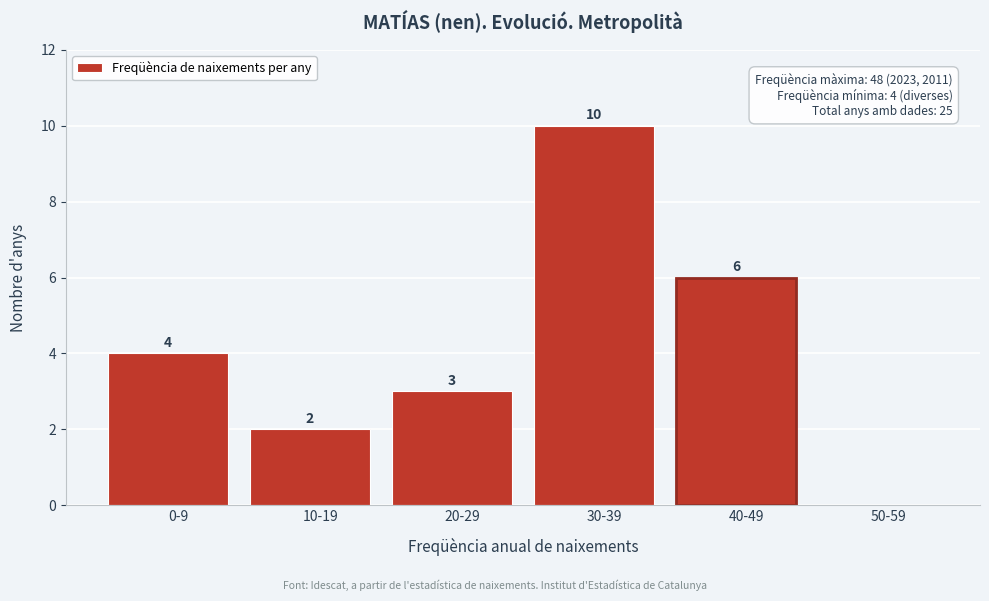

Reading left to right, what are all the values shown in this chart?

0-9=4	10-19=2	20-29=3	30-39=10	40-49=6	50-59=0